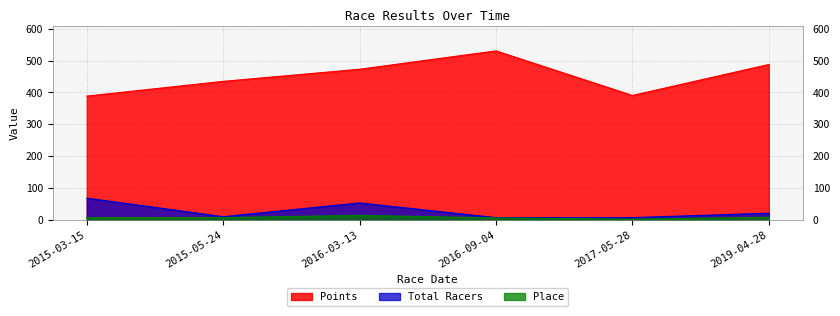

True or false: Place and Points cross at least once.

False